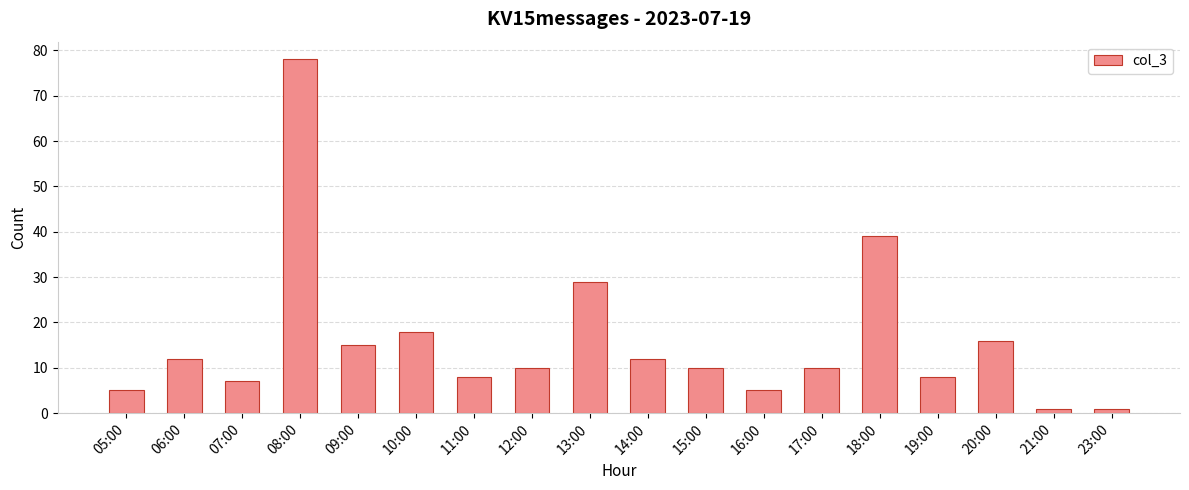

What is the difference between the values at 06:00 and 19:00?

4